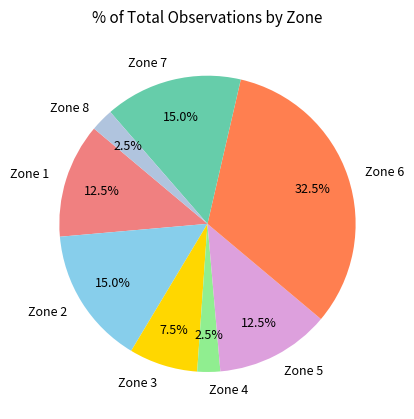

Is there a majority slice in this chart?

No